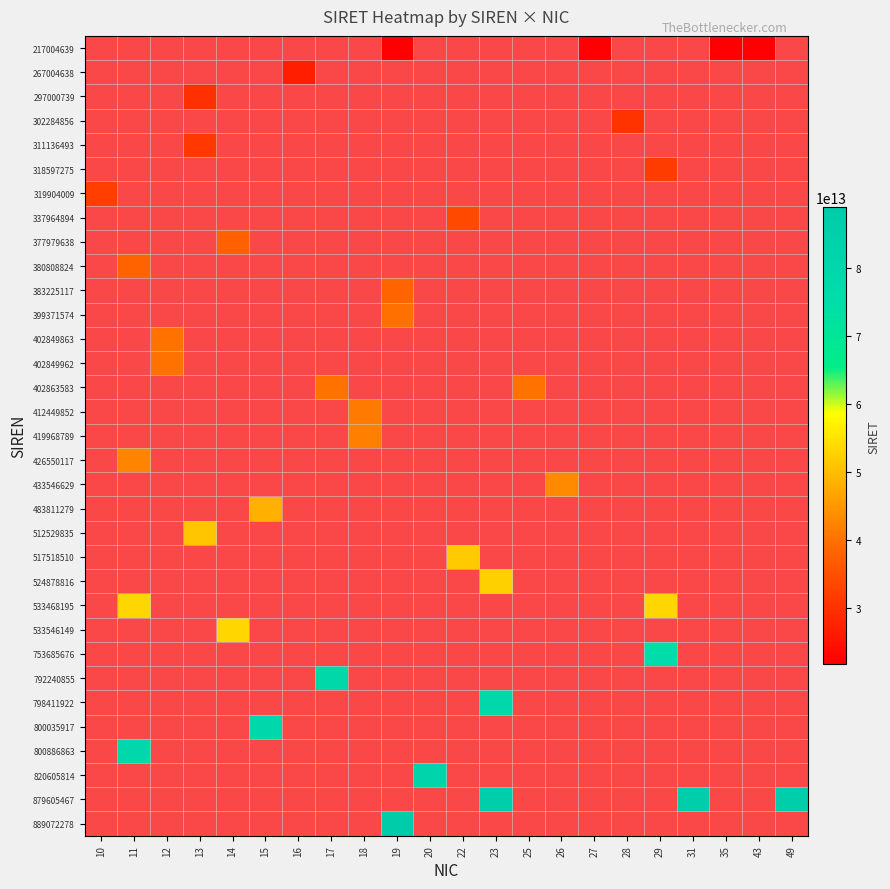

Count the number of categories in the chart.

22